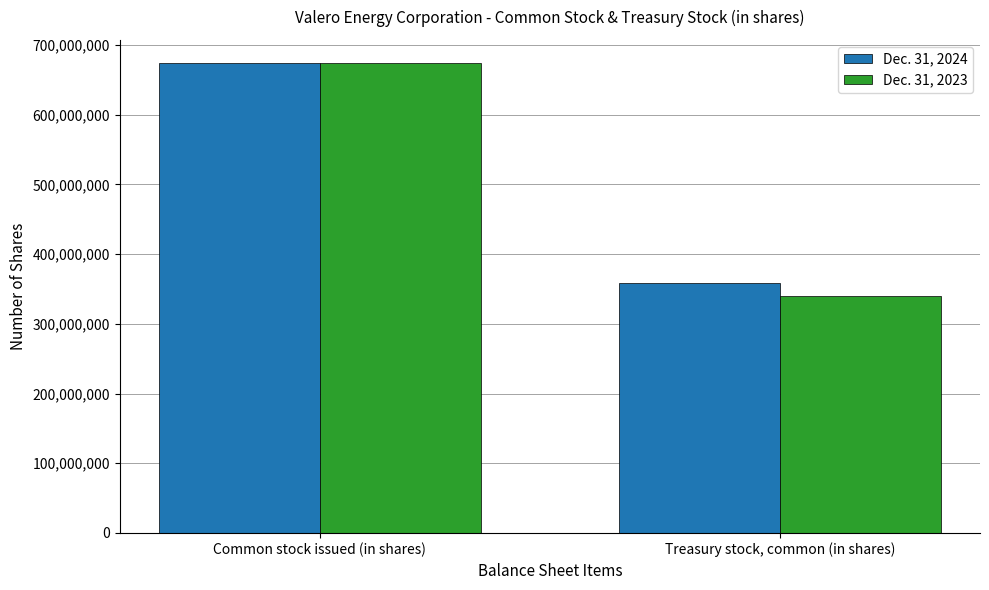

Is it true that Dec. 31, 2023 equals 187142562 at Treasury stock, common (in shares)?

False